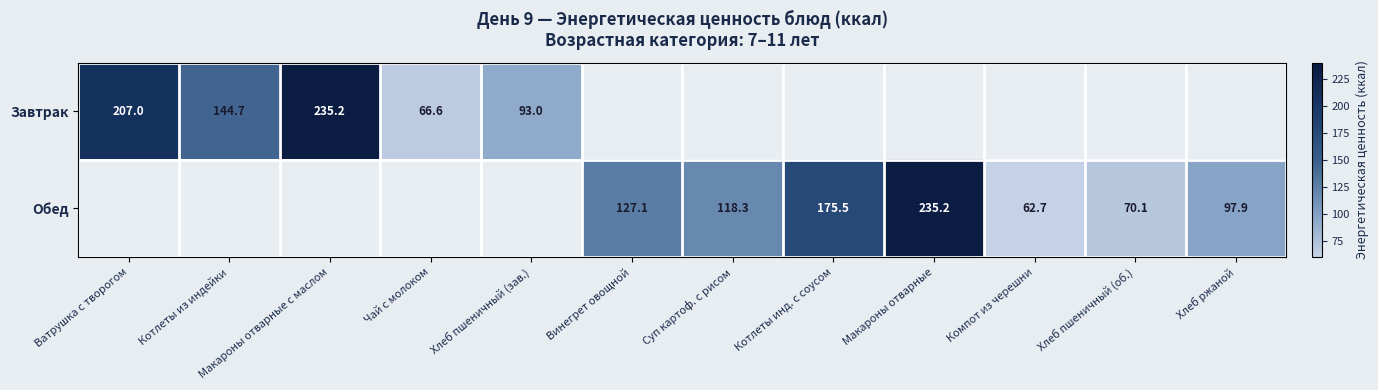

The Обед series shows 62.7 at Компот из черешни. True or false?

True